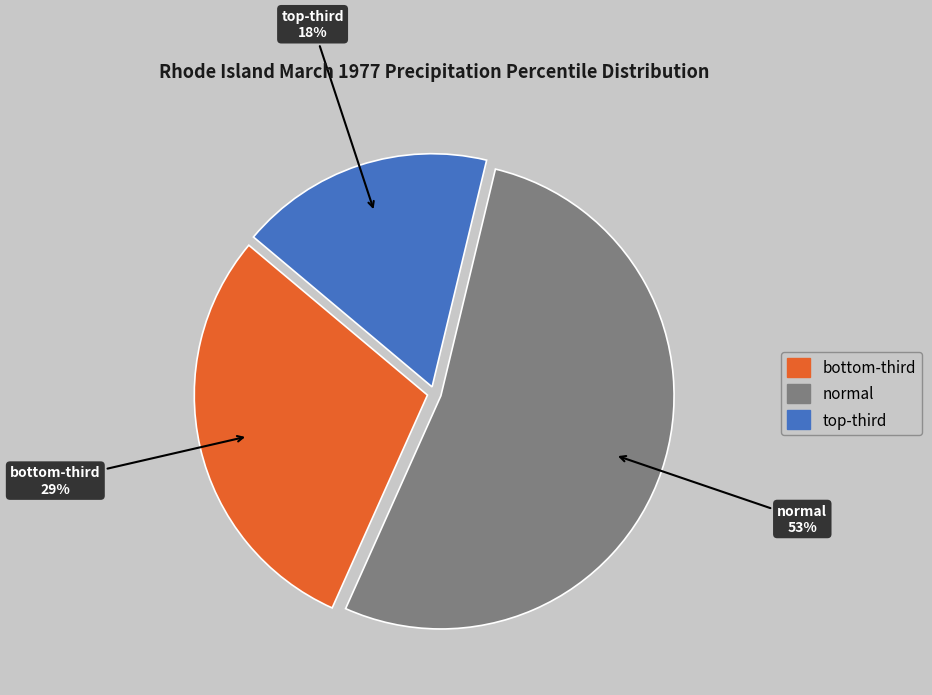

True or false: normal accounts for 43% of the total.

False